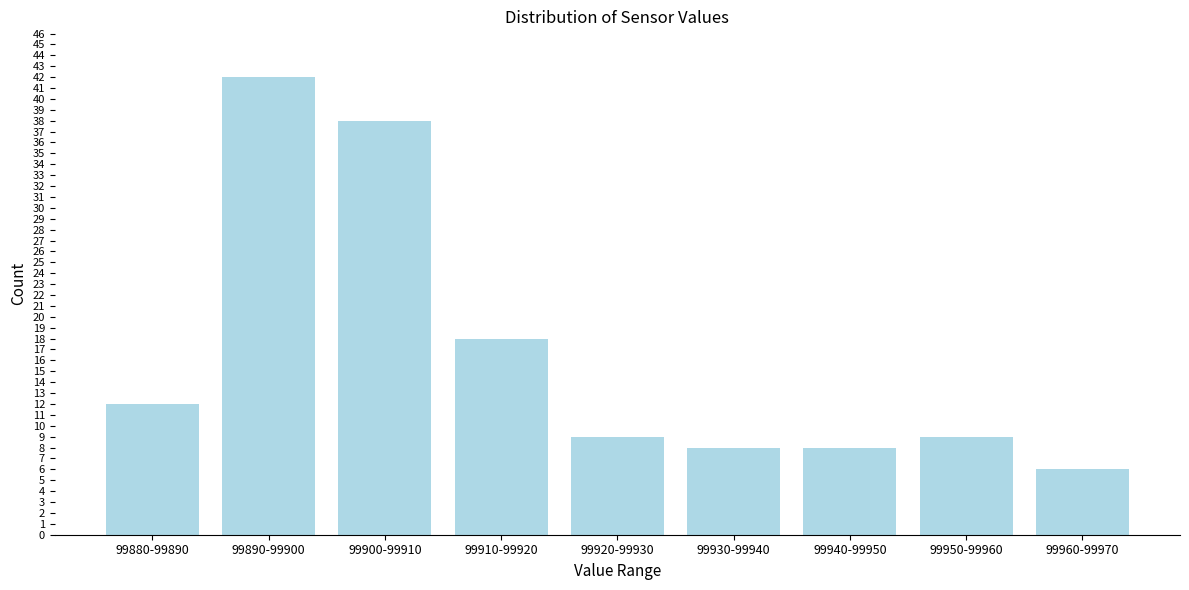

Reading left to right, extract all data points from this chart.

12	42	38	18	9	8	8	9	6